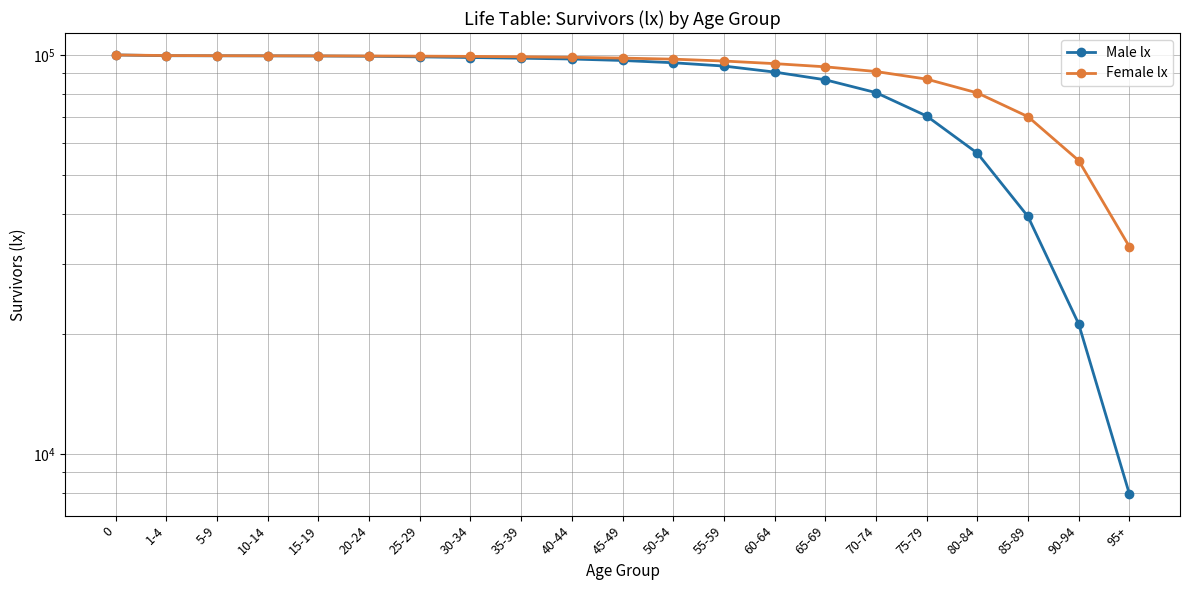

At which label does Female lx reach its minimum?

95+